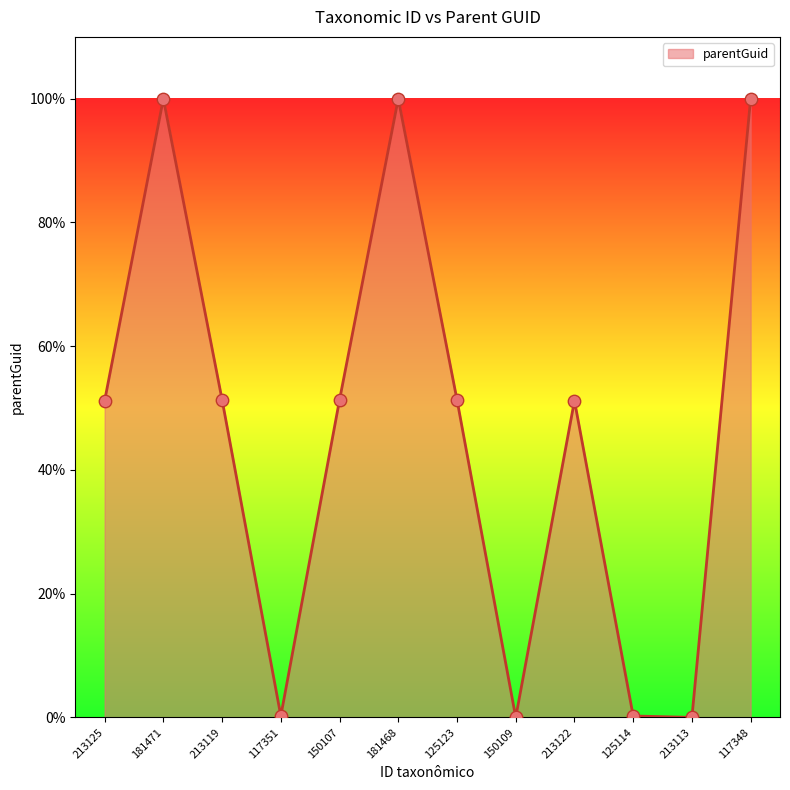

What is the change in value from 213125 to 213113?

-51.2